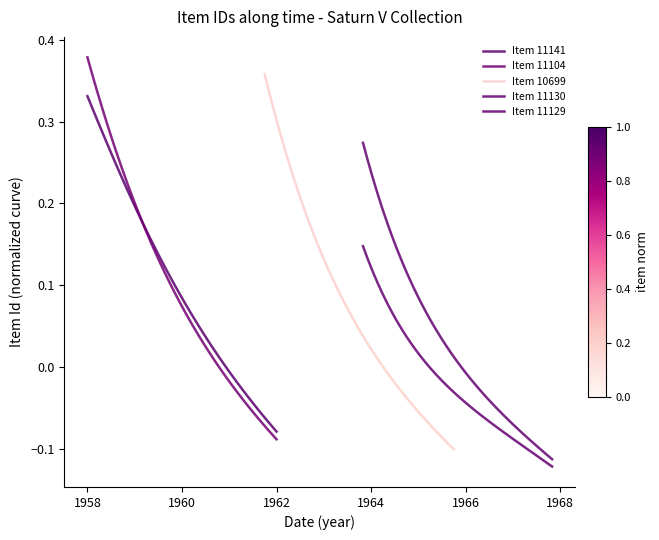

The value of Item 11130 at 23 is -0.0. True or false?

False